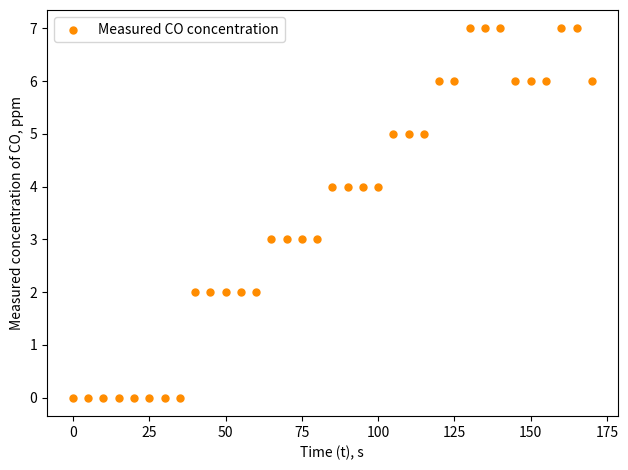

What is the range of Y values (max minus min)?

7